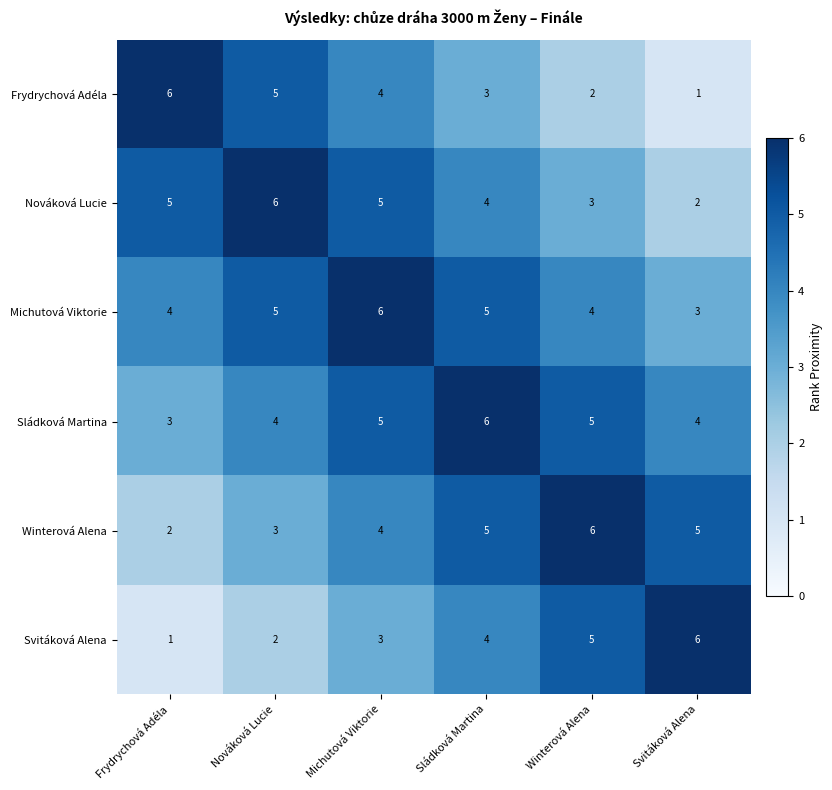

Is it true that Michutová Viktorie equals 4 at Winterová Alena?

True